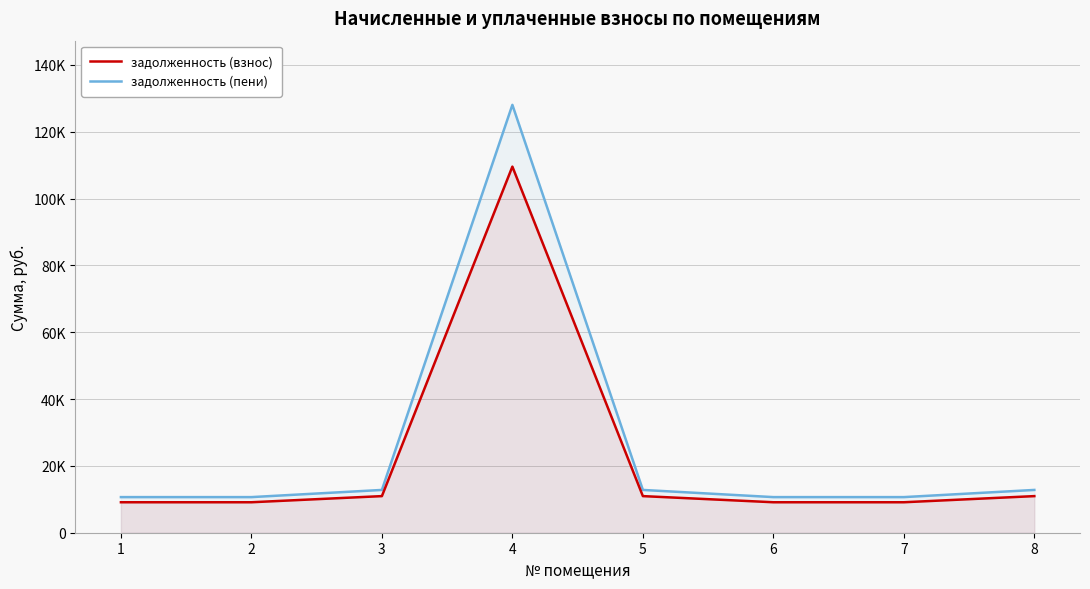

Is it true that задолженность (взнос) equals 15527.1 at 2?

False